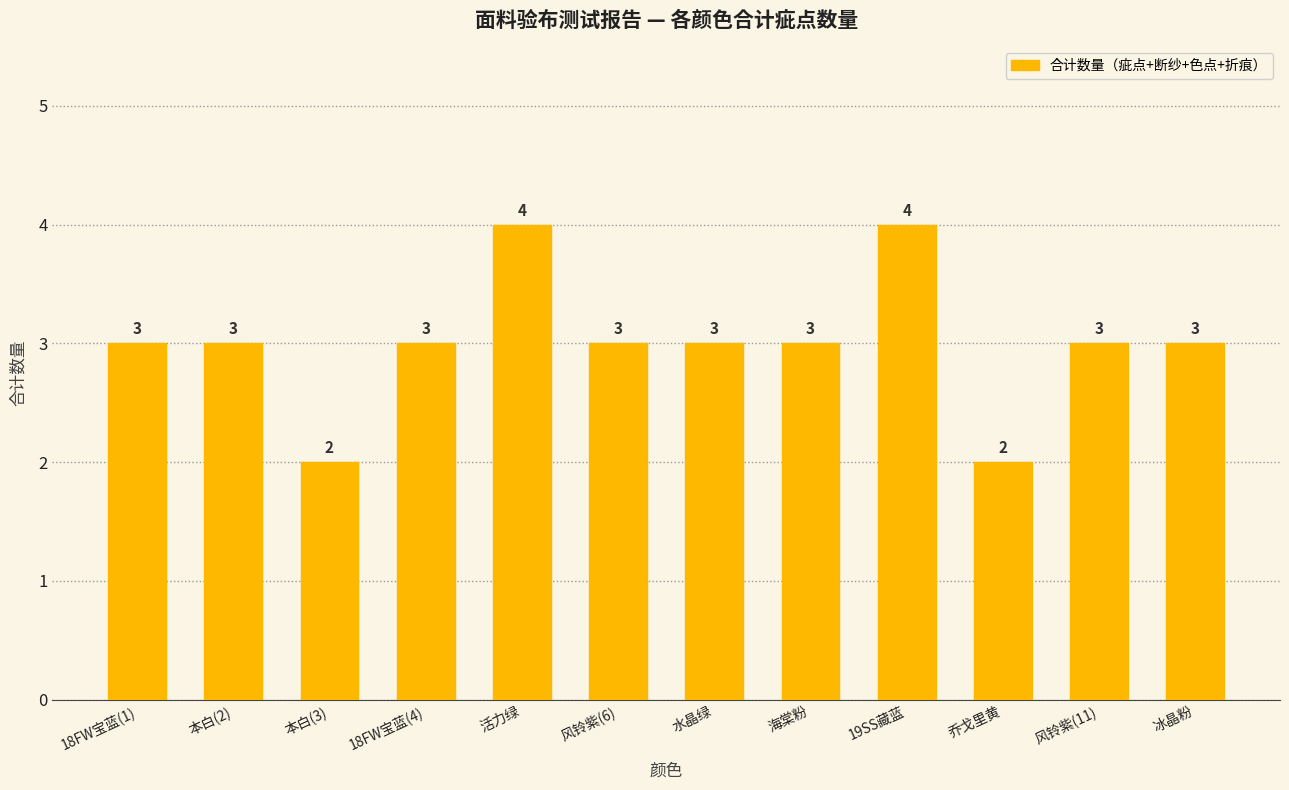

What is the label of the 7th bar from the left?

水晶绿